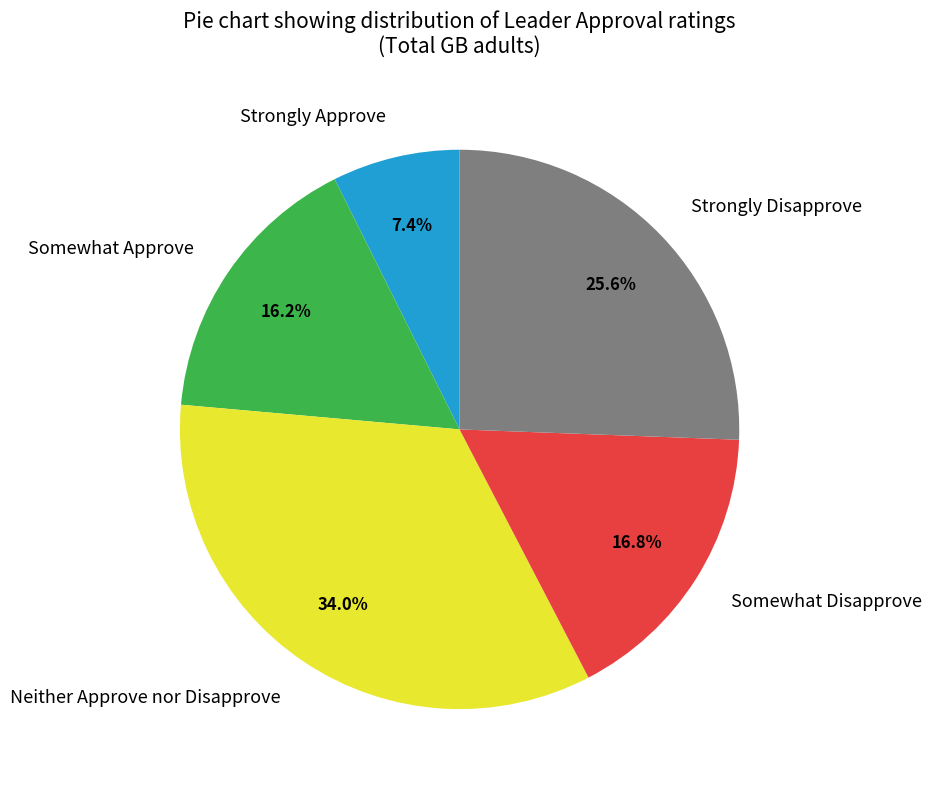

What is the total percentage of Strongly Approve and Somewhat Disapprove?

24.2%